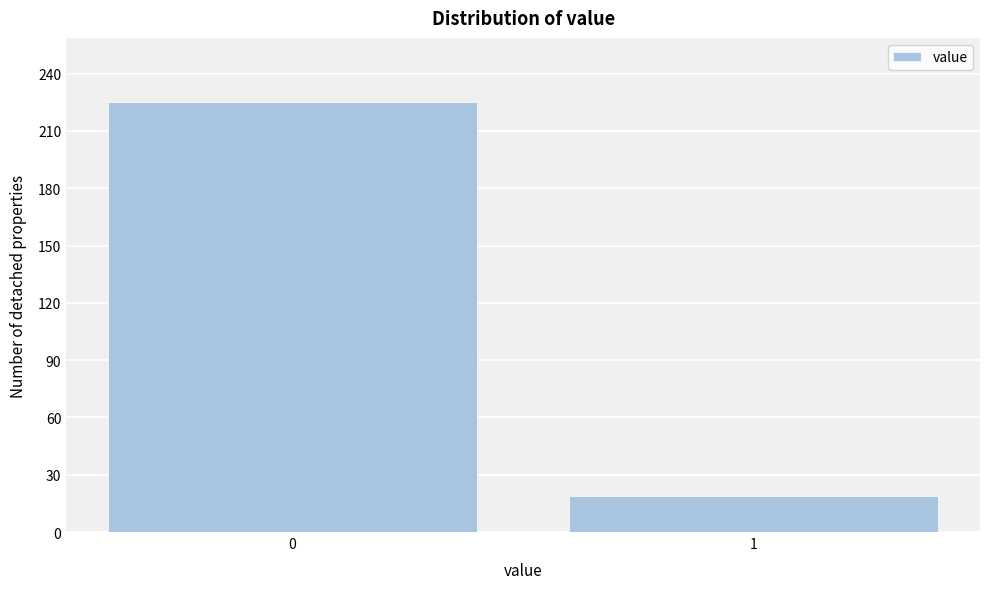

Reading left to right, list all the values displayed in this chart.

225	19